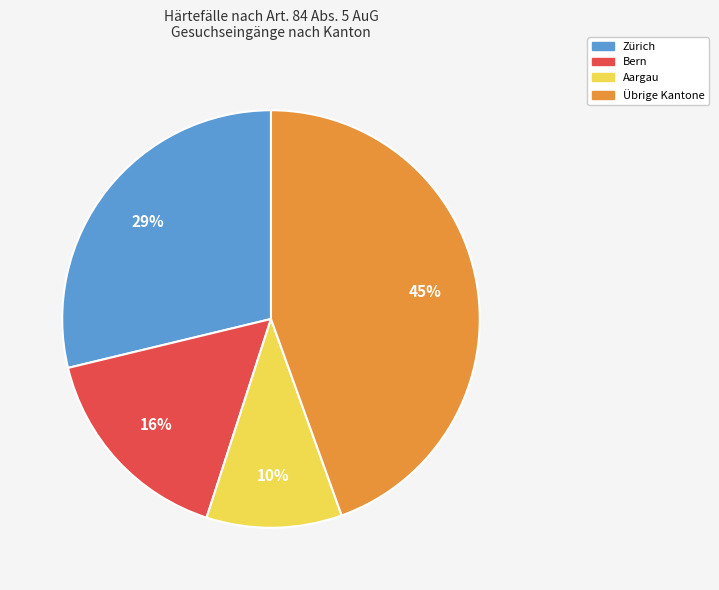

Is there a majority slice in this chart?

No